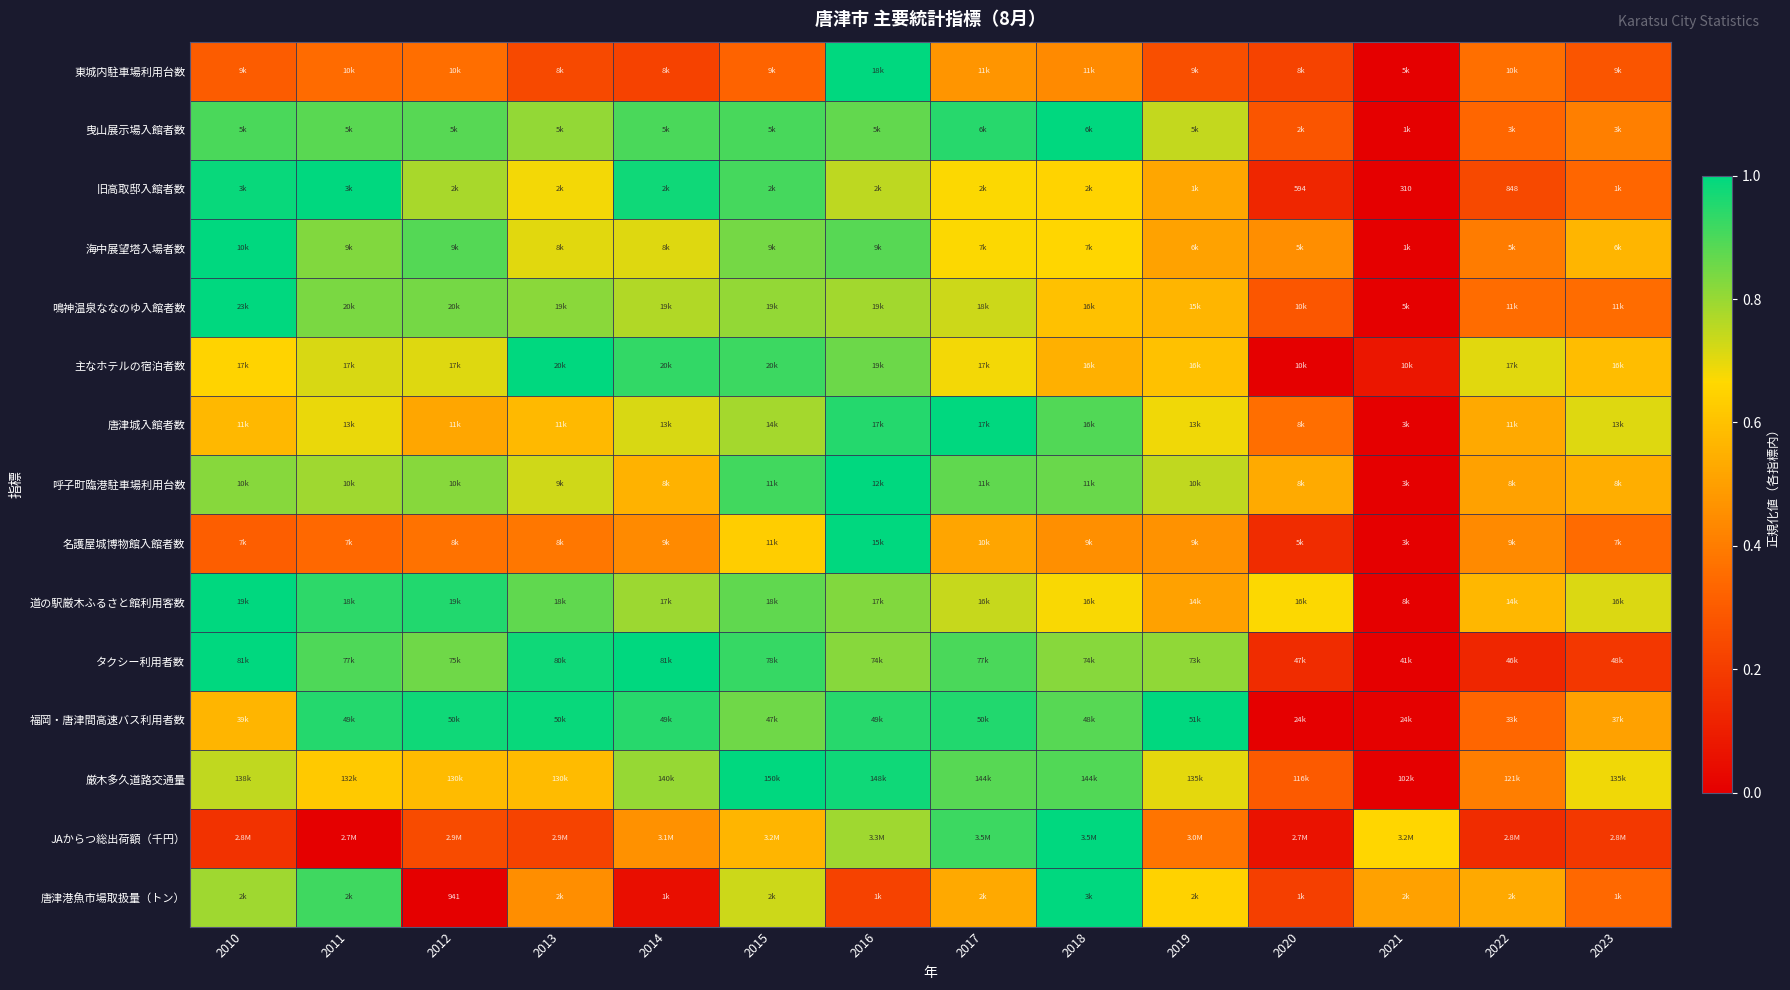

Is it true that 呼子町臨港駐車場利用台数 equals 1.4 at 2018?

False